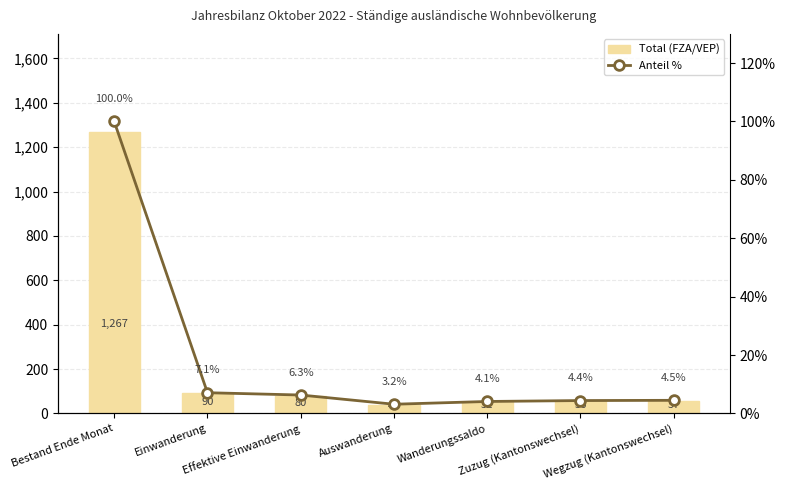

What is the sum of the Anteil % values at Einwanderung and Wanderungssaldo?

11.2